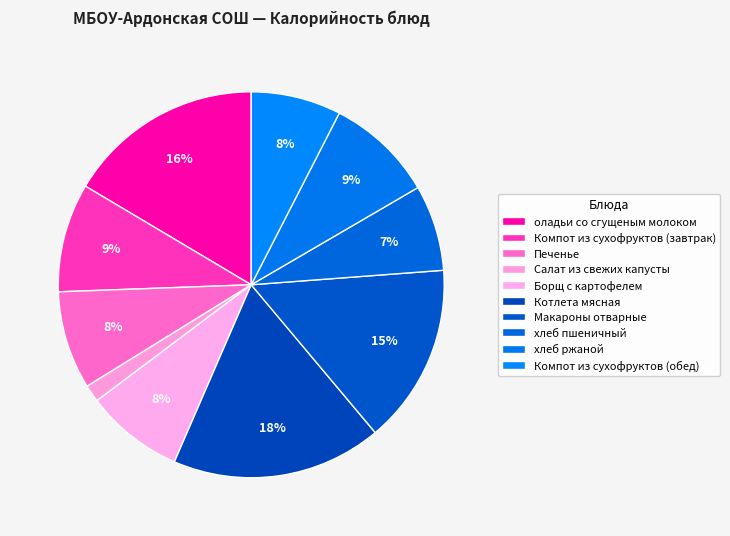

Do Компот из сухофруктов (завтрак) and оладьи со сгущеным молоком together represent more than half of the pie?

No